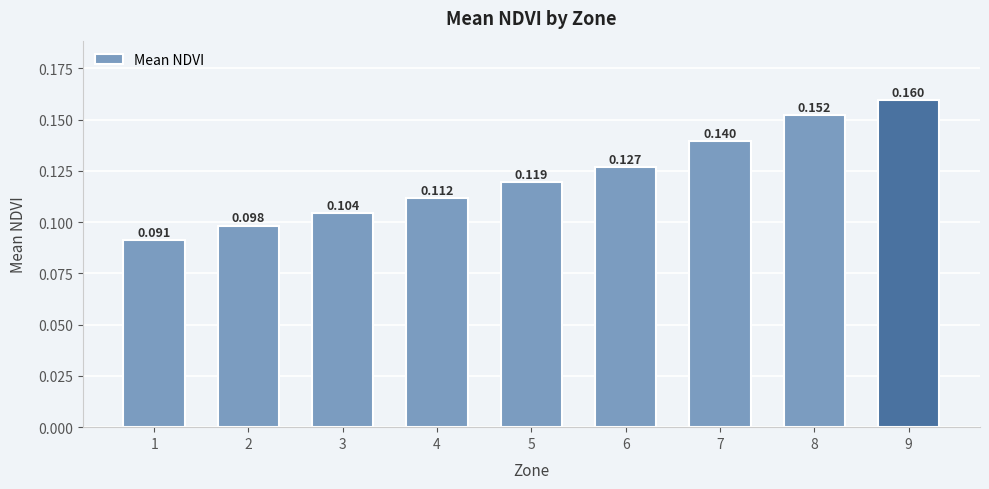

What is the average value?

0.1